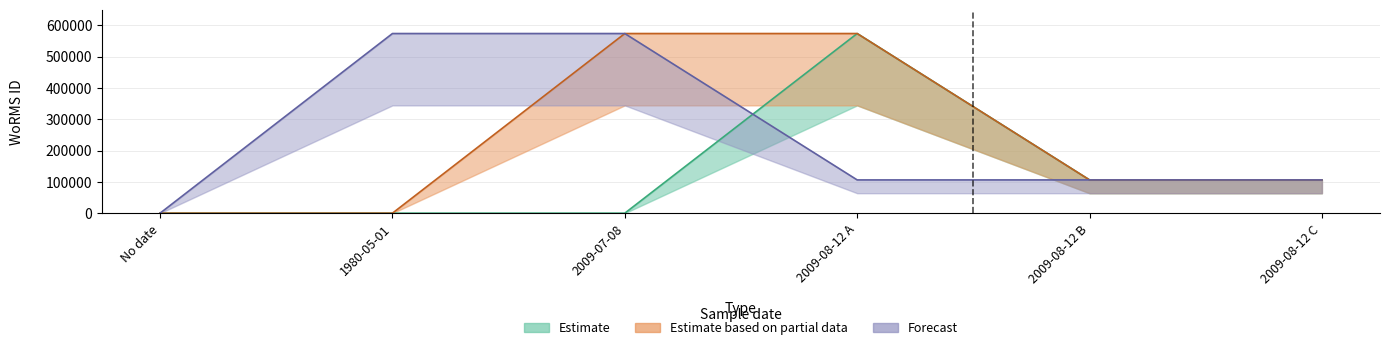

What is the label of the 4th point from the right?

2009-07-08